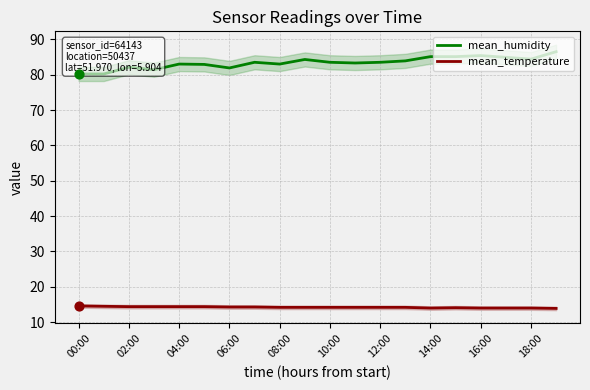

Is the value of mean_temperature at 18:00 greater than the value of mean_humidity at 14:00?

No